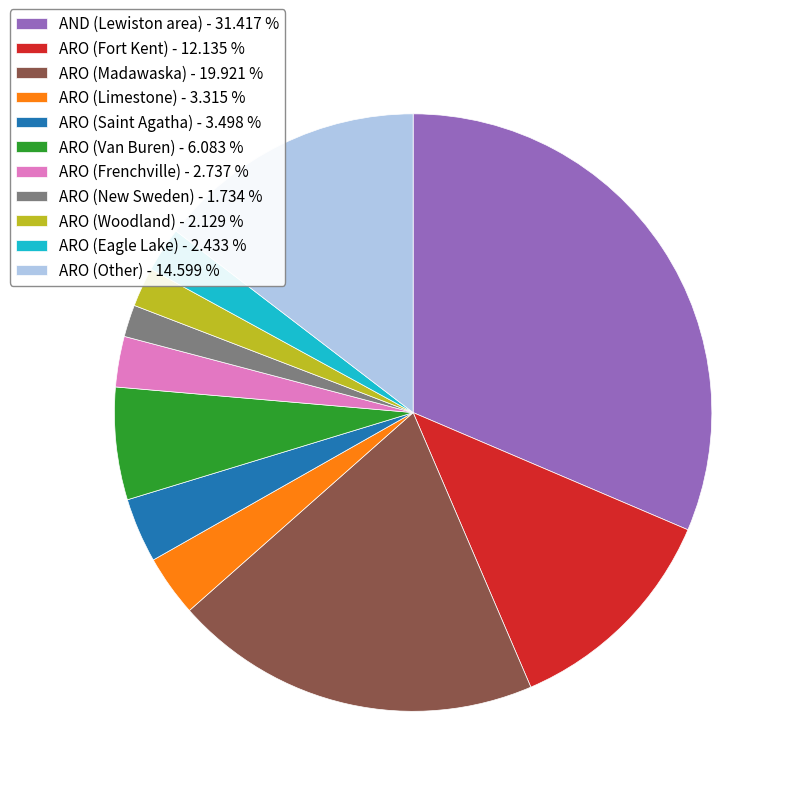

How many segments does this pie chart have?

11